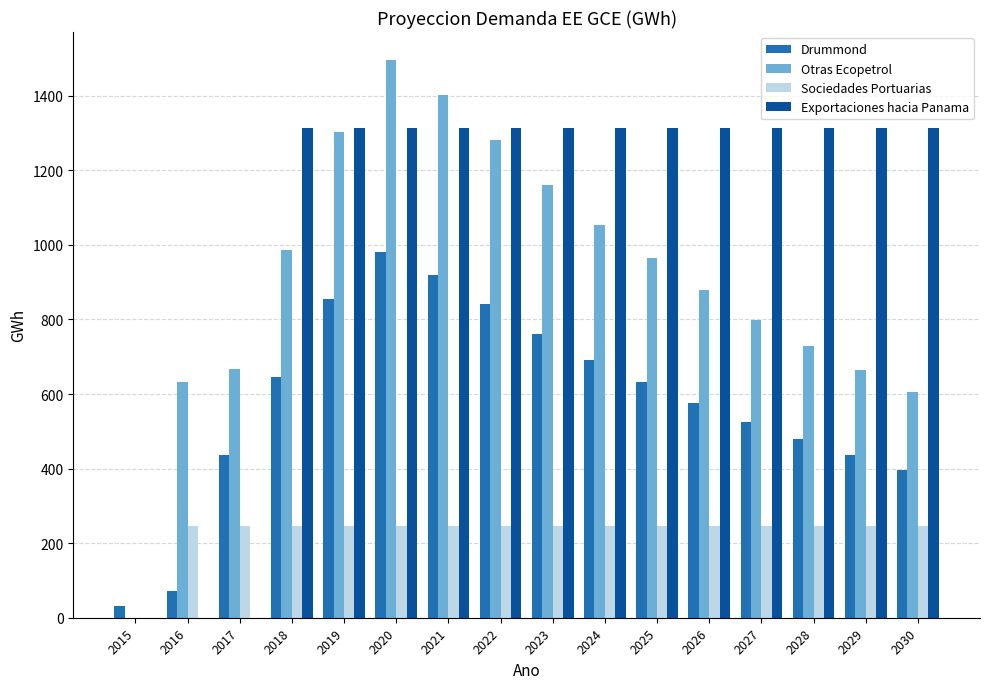

Which series has the largest total across all categories?

Exportaciones hacia Panama